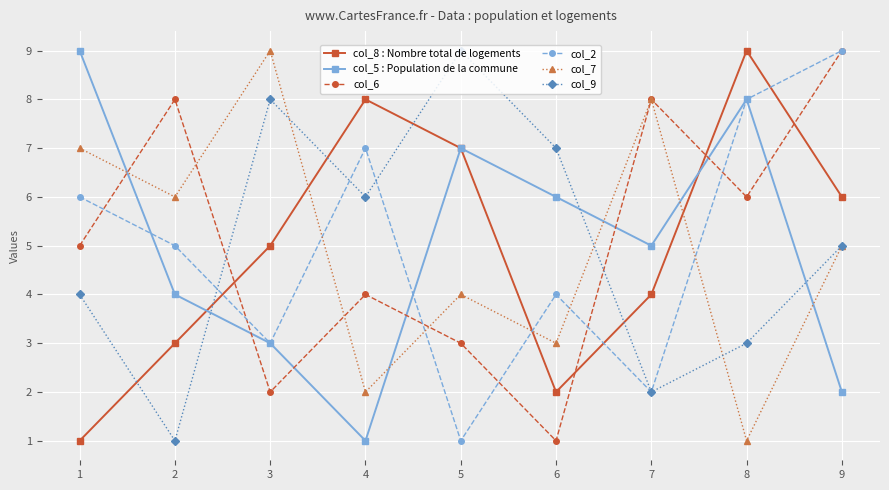

The value of col_6 at 8 is 6. True or false?

True